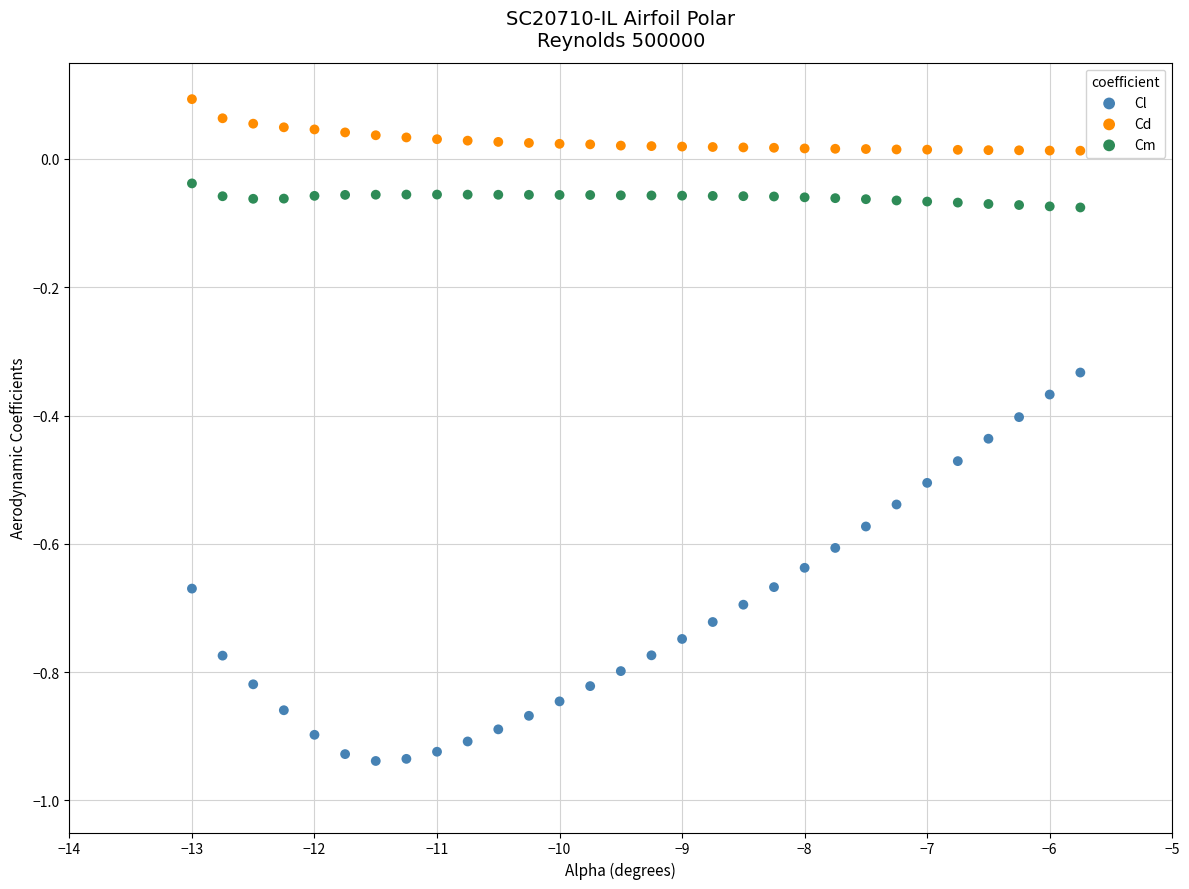

Which series reaches the minimum Y coordinate?

Cl